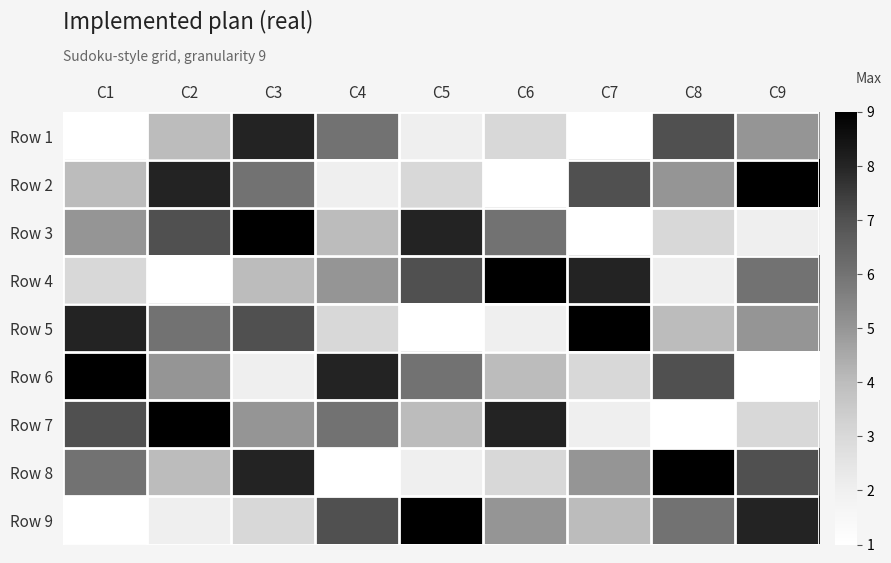

How many data points does each series have?

9